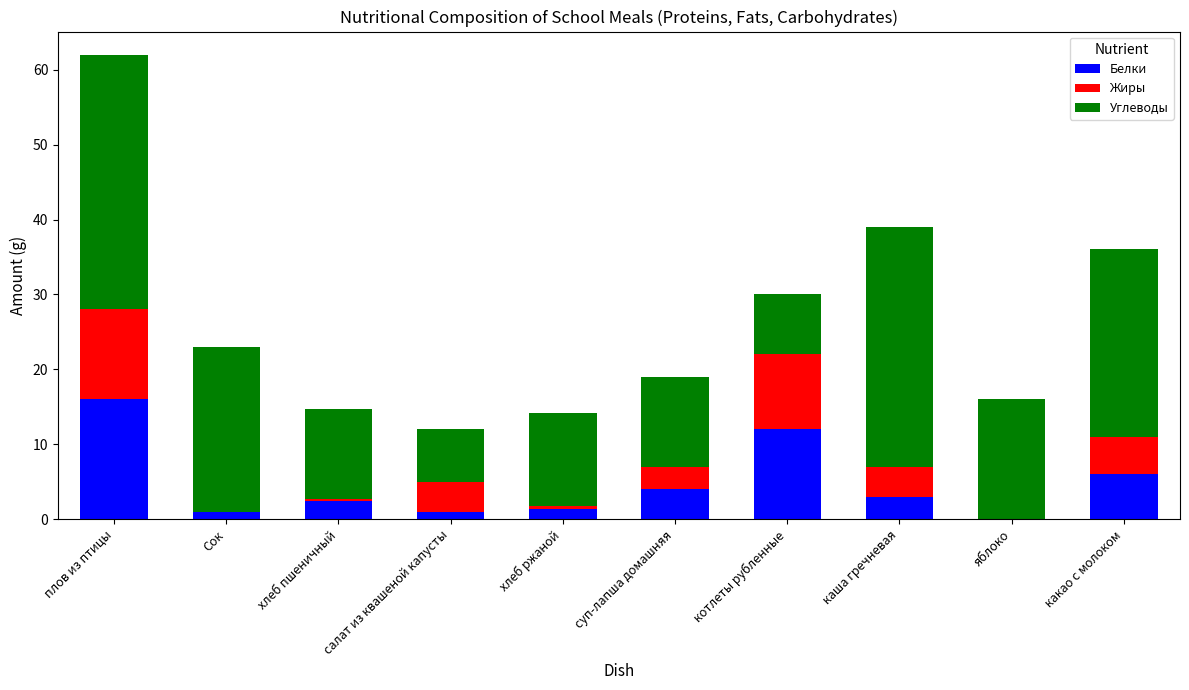

What are all the series names shown in the legend?

Белки, Жиры, Углеводы